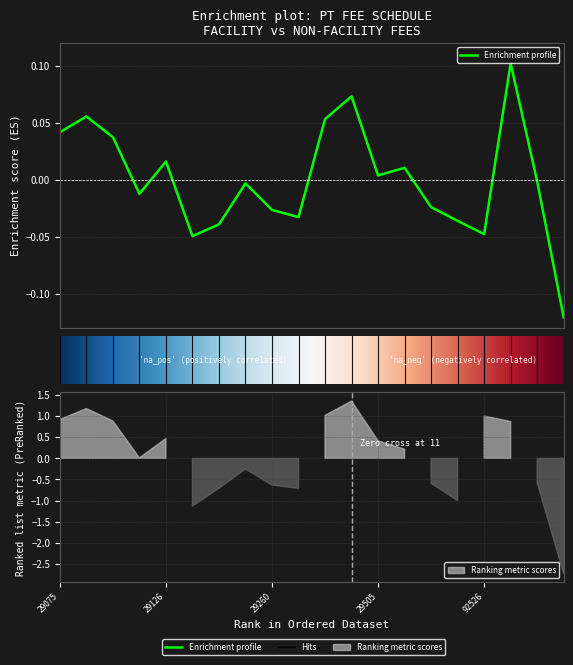

List the labels in order of value, smallest first.

97010, 29130, 92526, 29131, 29540, 29280, 29260, 29530, 29125, 29240, 95992, 29505, 29515, 29126, 29105, 29075, 29405, 29085, 29425, 92610